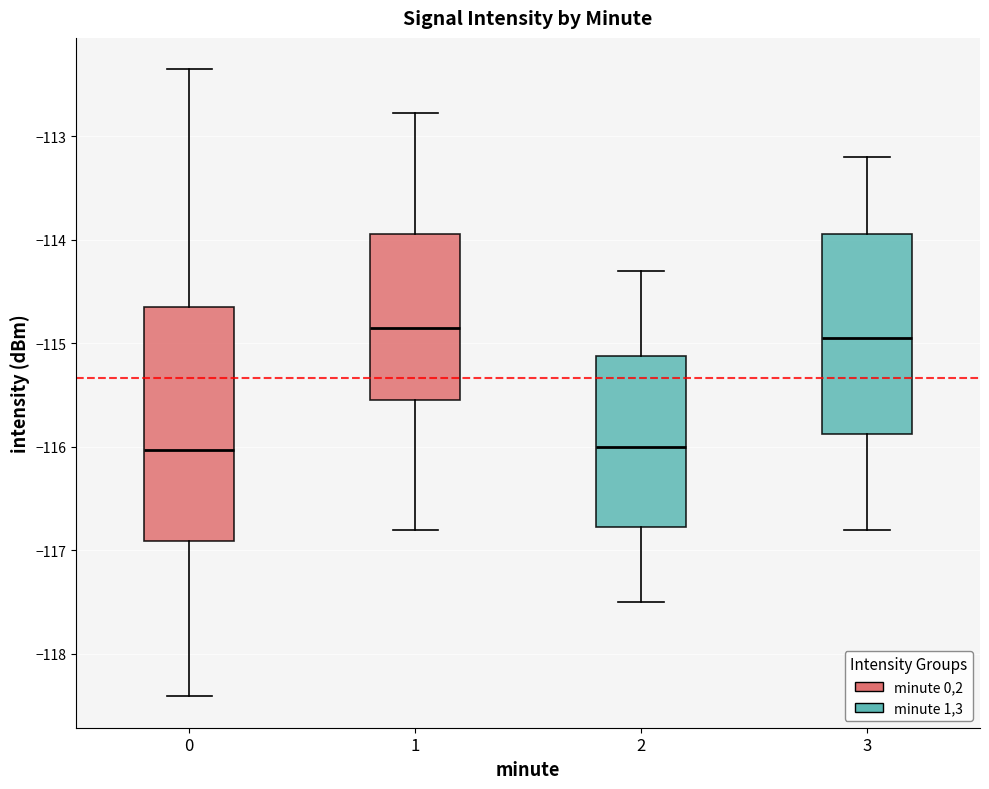

Where is the upper edge of the box at x = 1 on the y-axis? The values are not printed on the chart, so give them approximately, as read against the axis.

-113.9